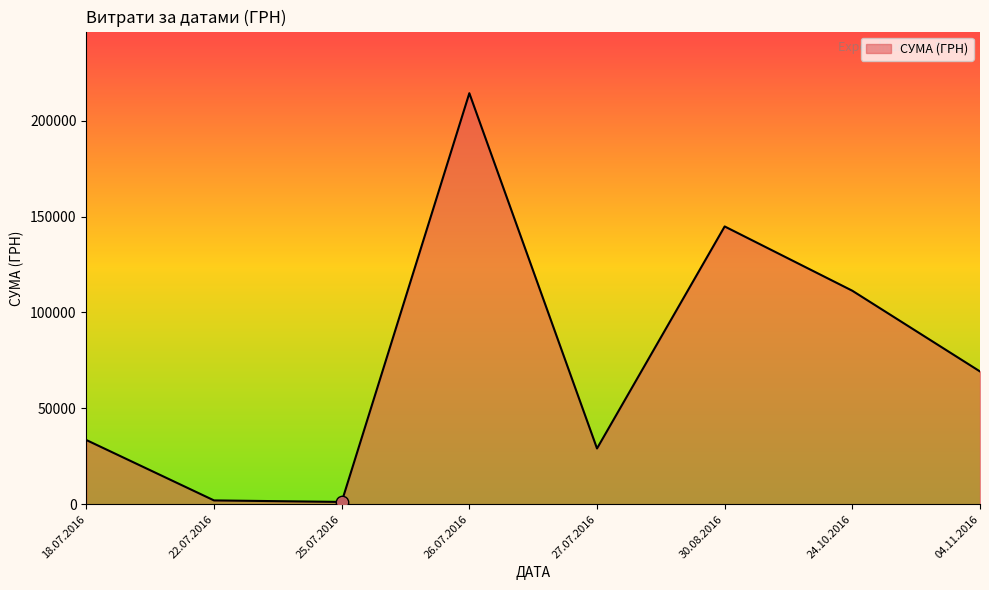

Between 30.08.2016 and 24.10.2016, which is larger?

30.08.2016